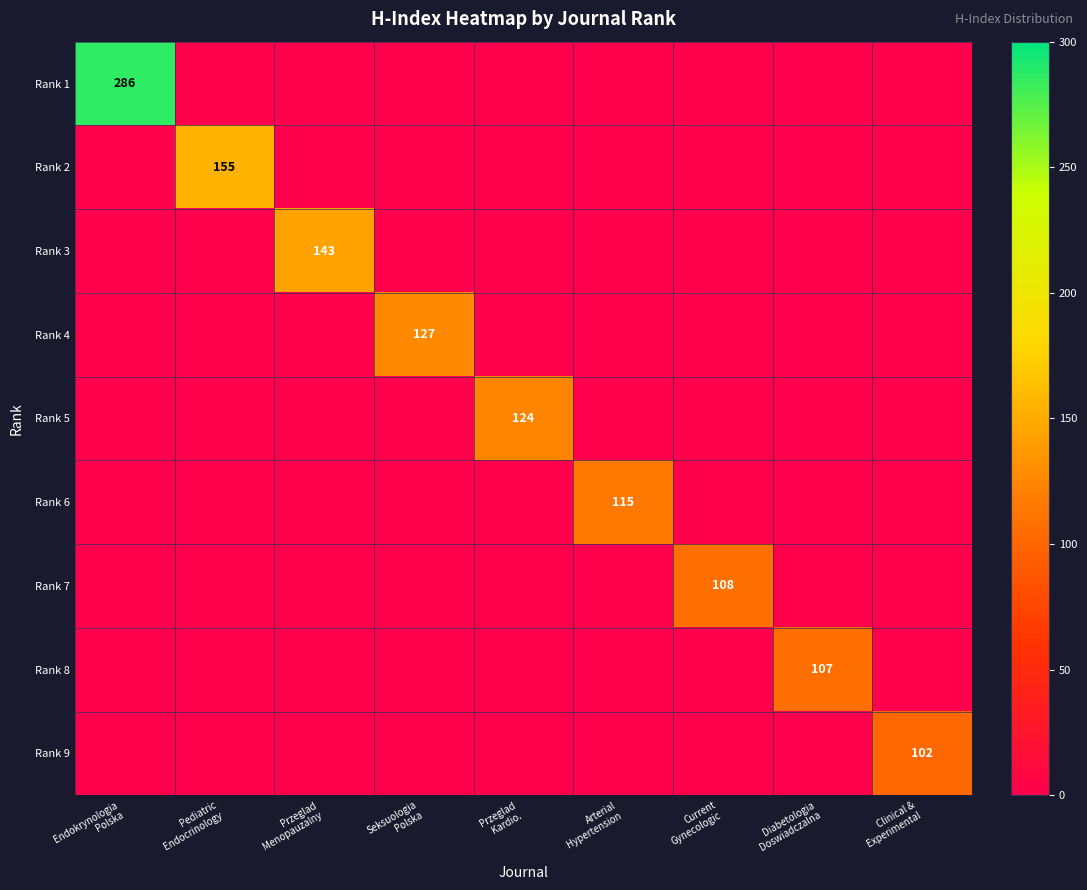

The value of Rank 9 at Przeglad Menopauzalny is 0. True or false?

True